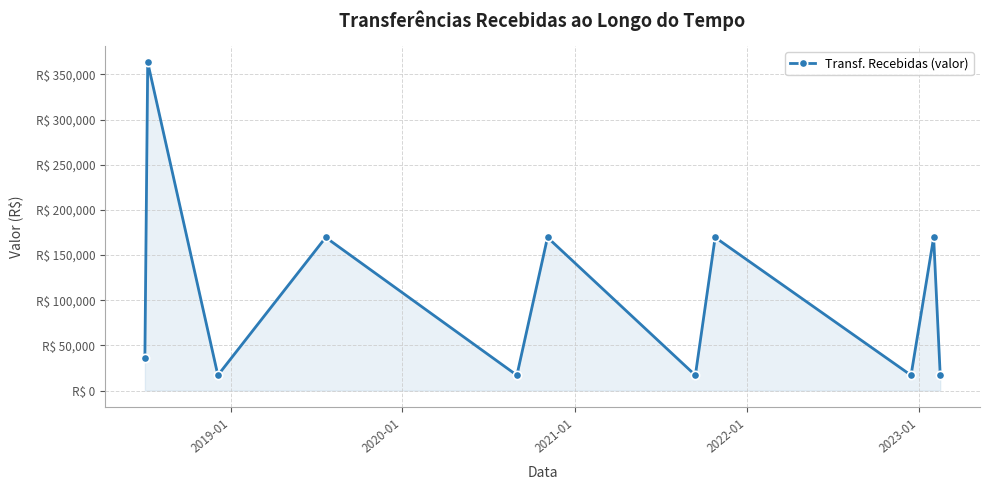

How many points are lower than both their immediate neighbors (excluding endpoints)?

4